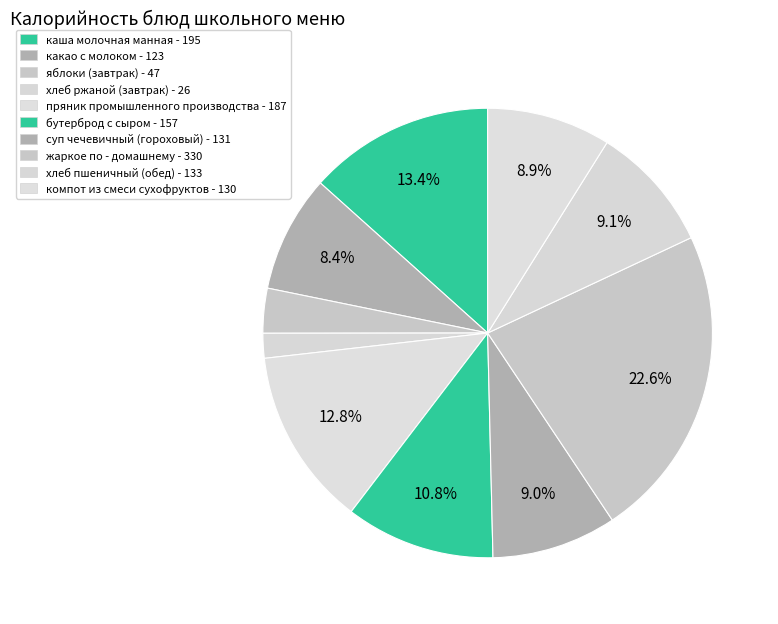

Combined, what portion of the pie is хлеб пшеничный (обед) and бутерброд с сыром?

19.9%